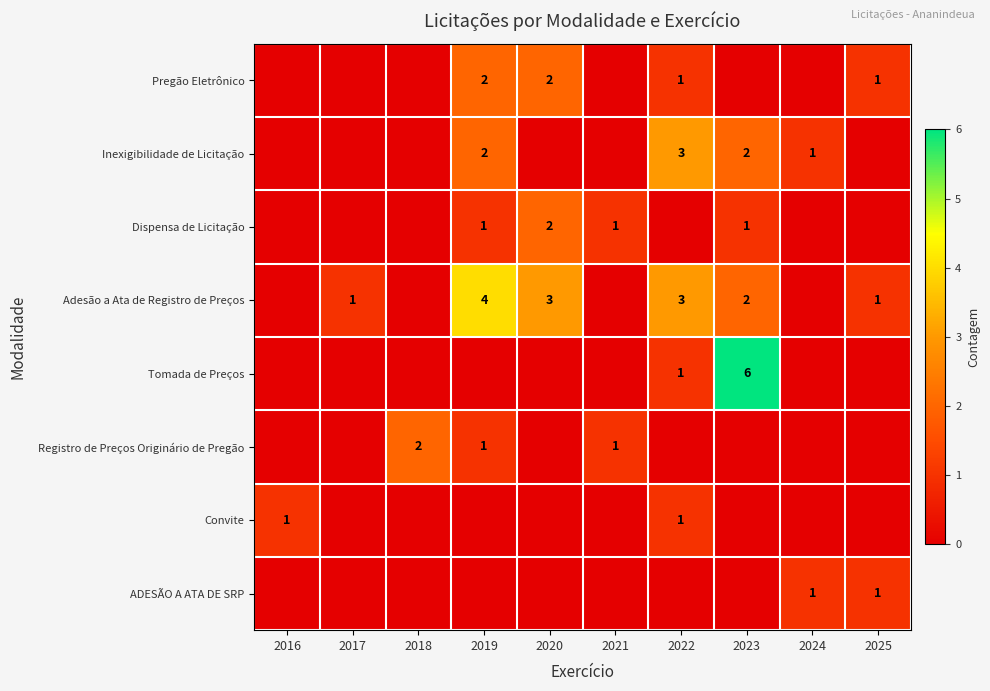

At which category is the sum across all series the highest?

2023